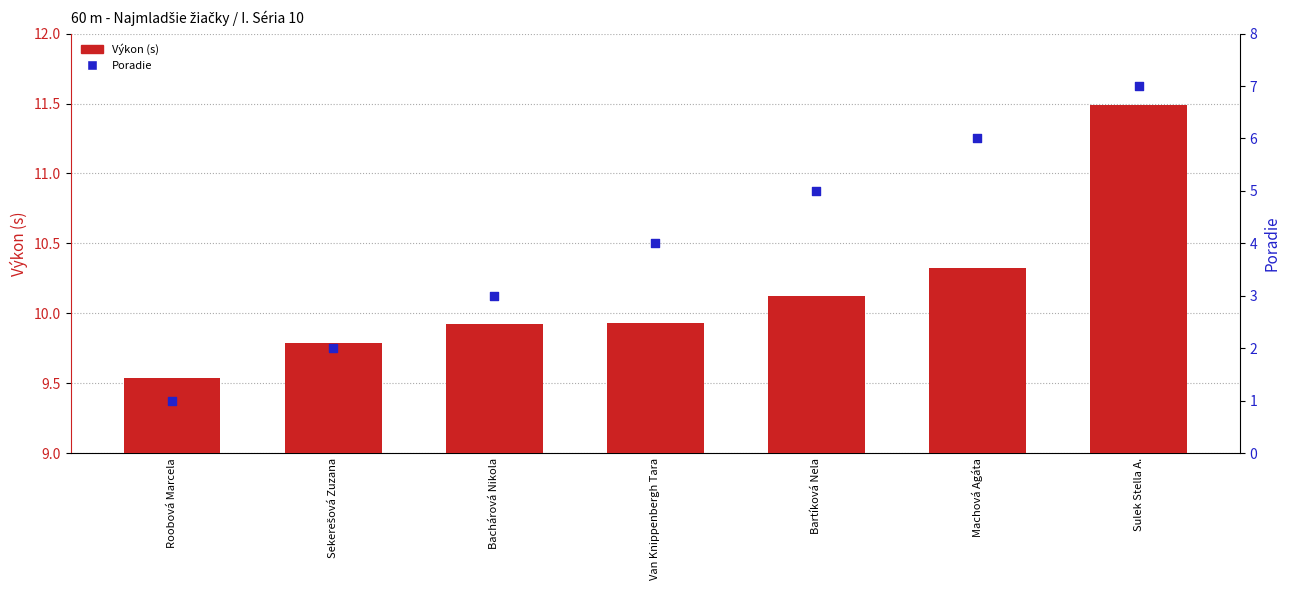

Which series contains the highest Y value?

Výkon (s)